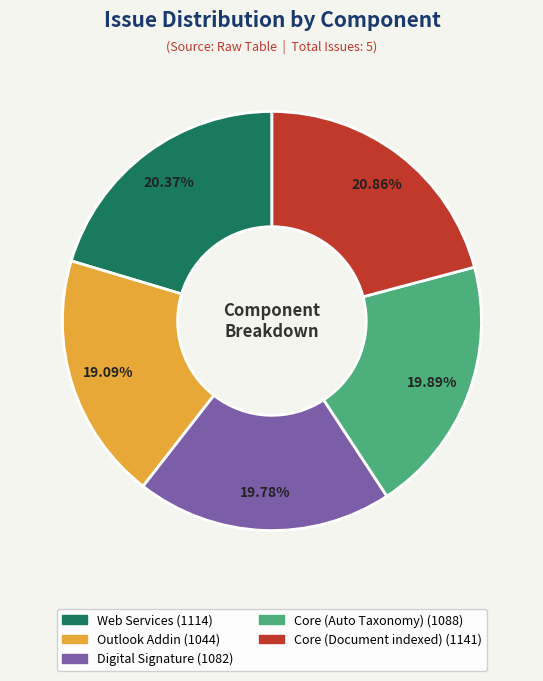

What is the smallest slice in the pie chart?

Outlook Addin